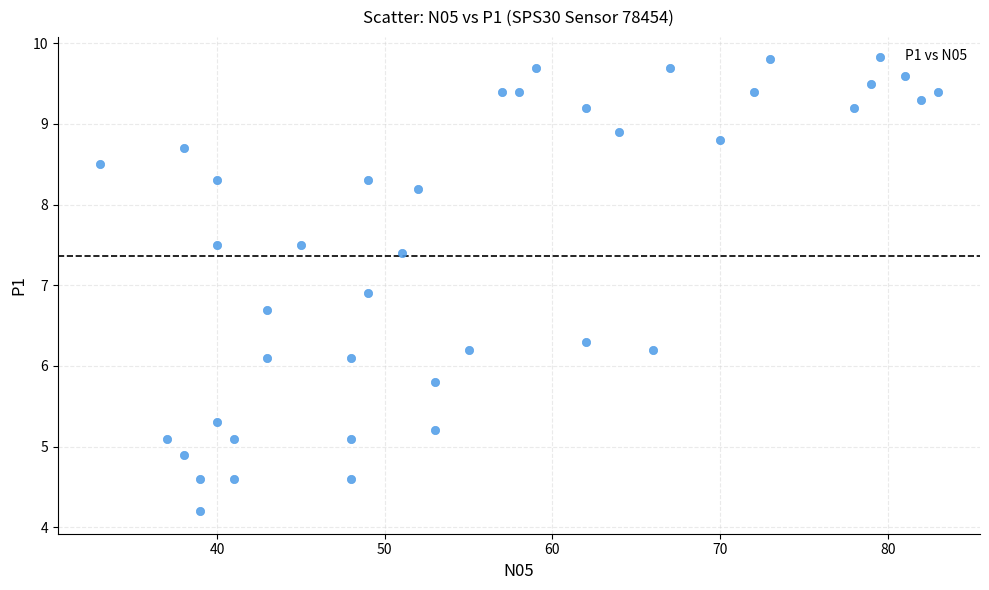

What Y value in the scatter plot is closest to 7?

6.9